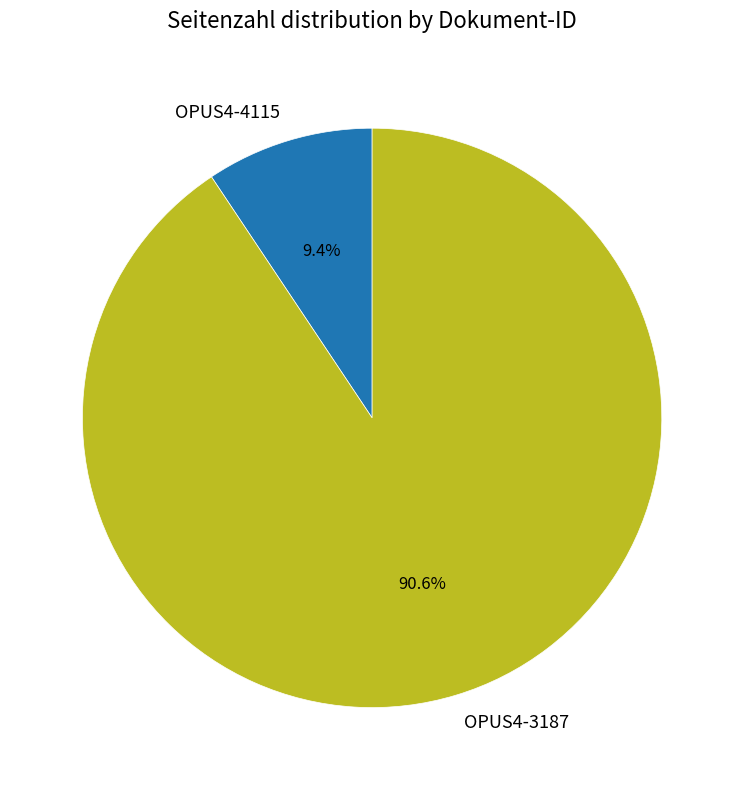

How many segments does this pie chart have?

2